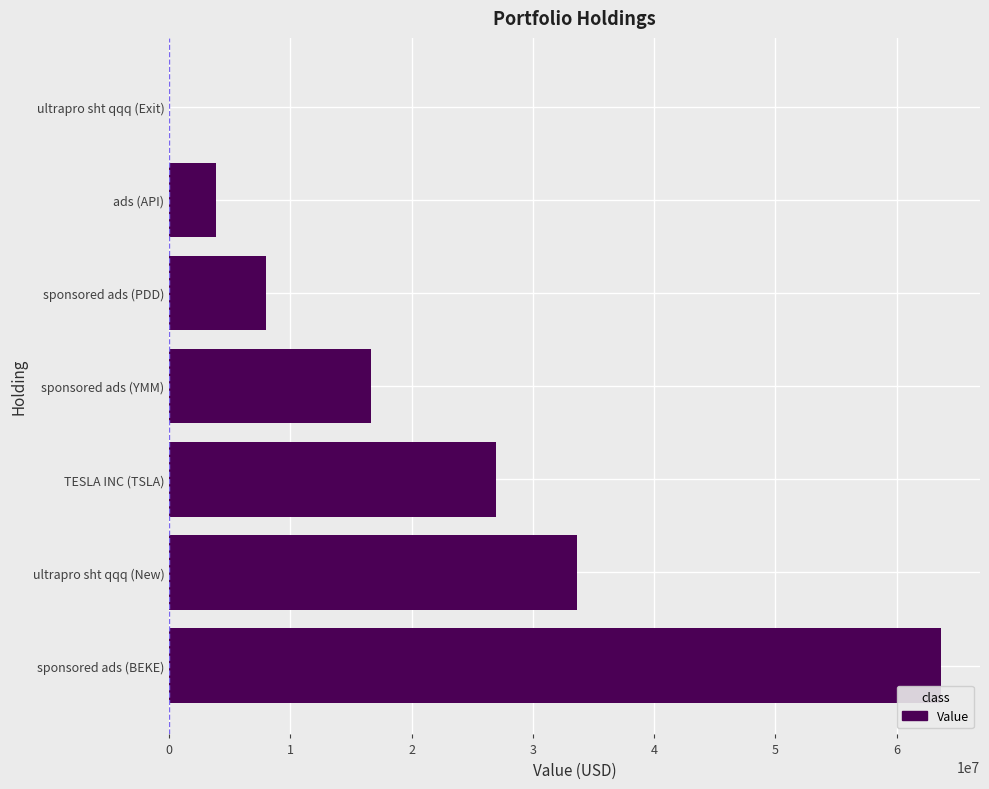

What is the change in value from ultrapro sht qqq (New) to TESLA INC (TSLA)?

-6730000